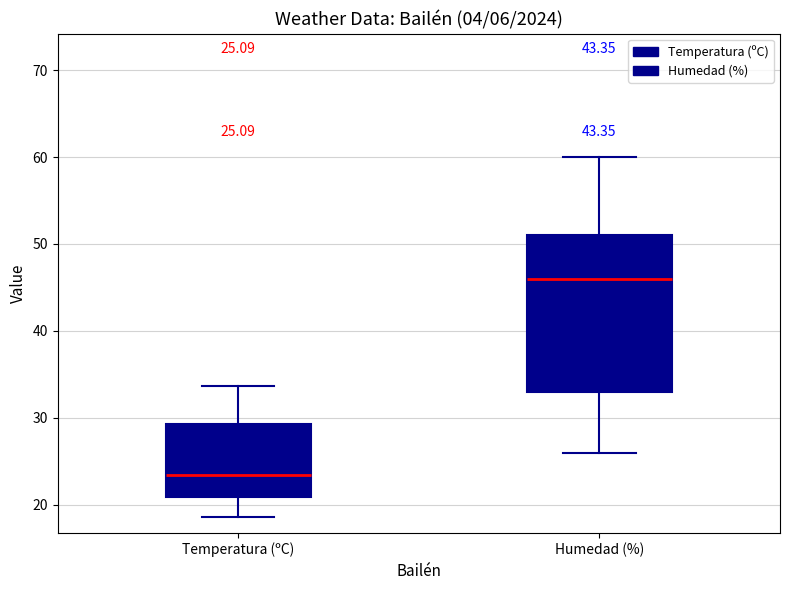

Comparing the boxes themselves (not the whiskers), which one is the tallest?

Humedad (%)